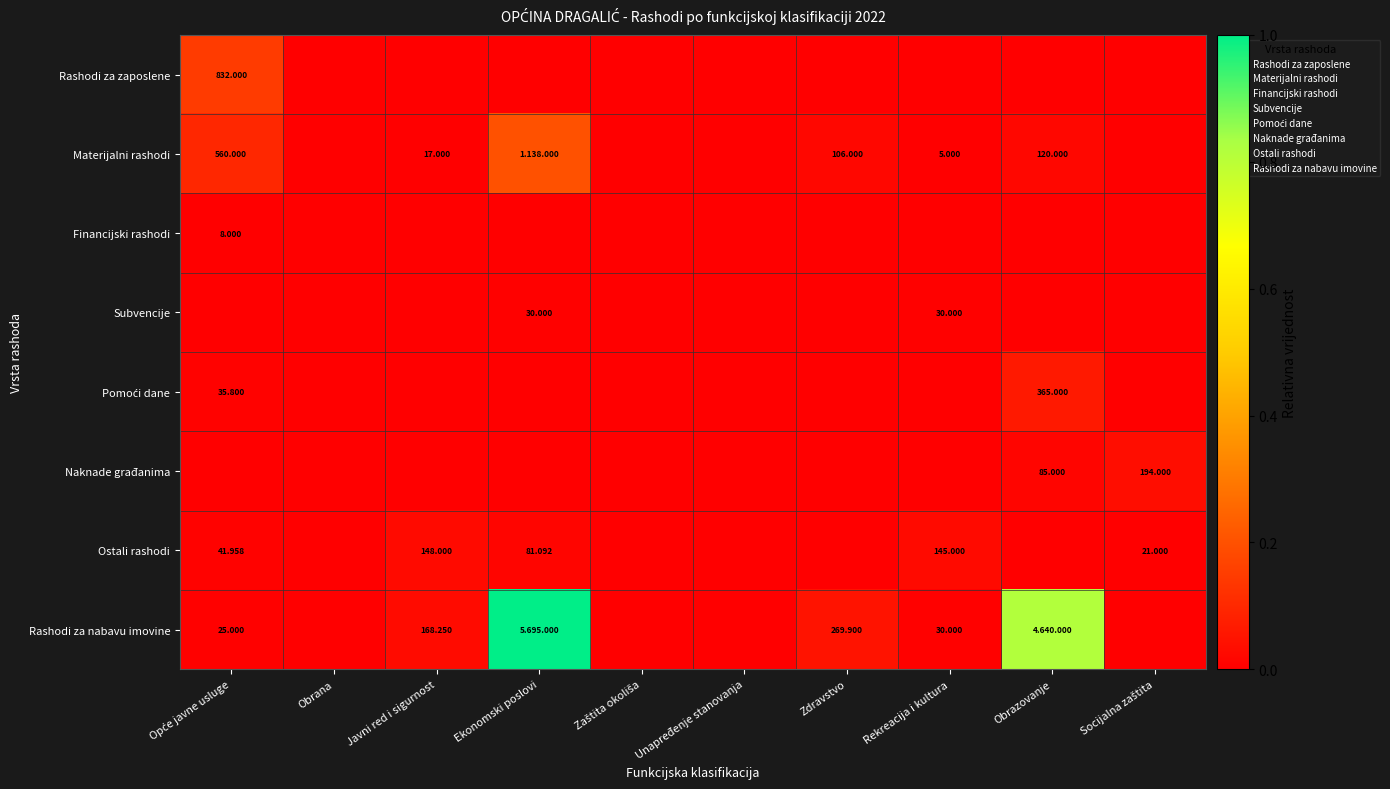

At how many categories does at least one series exceed 0?

7